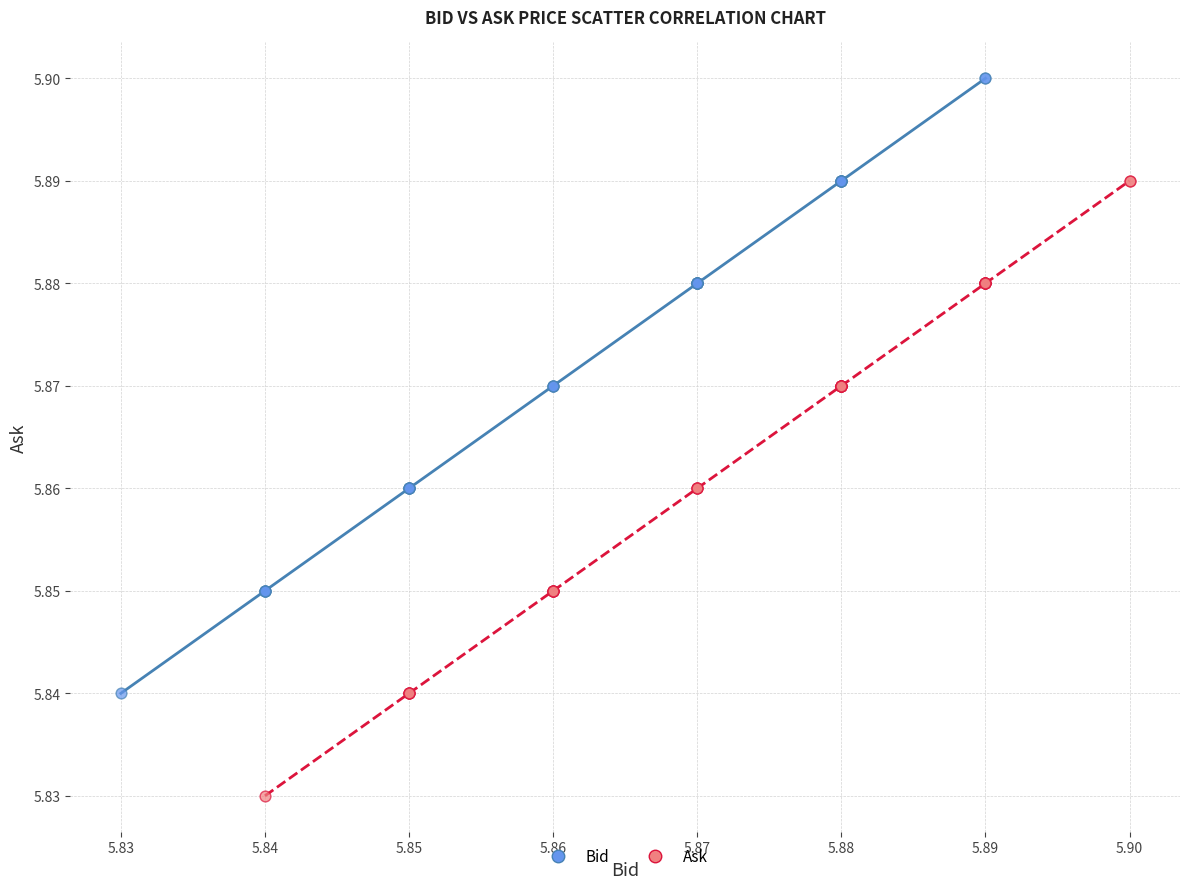

Which series contains the lowest Y value?

Ask